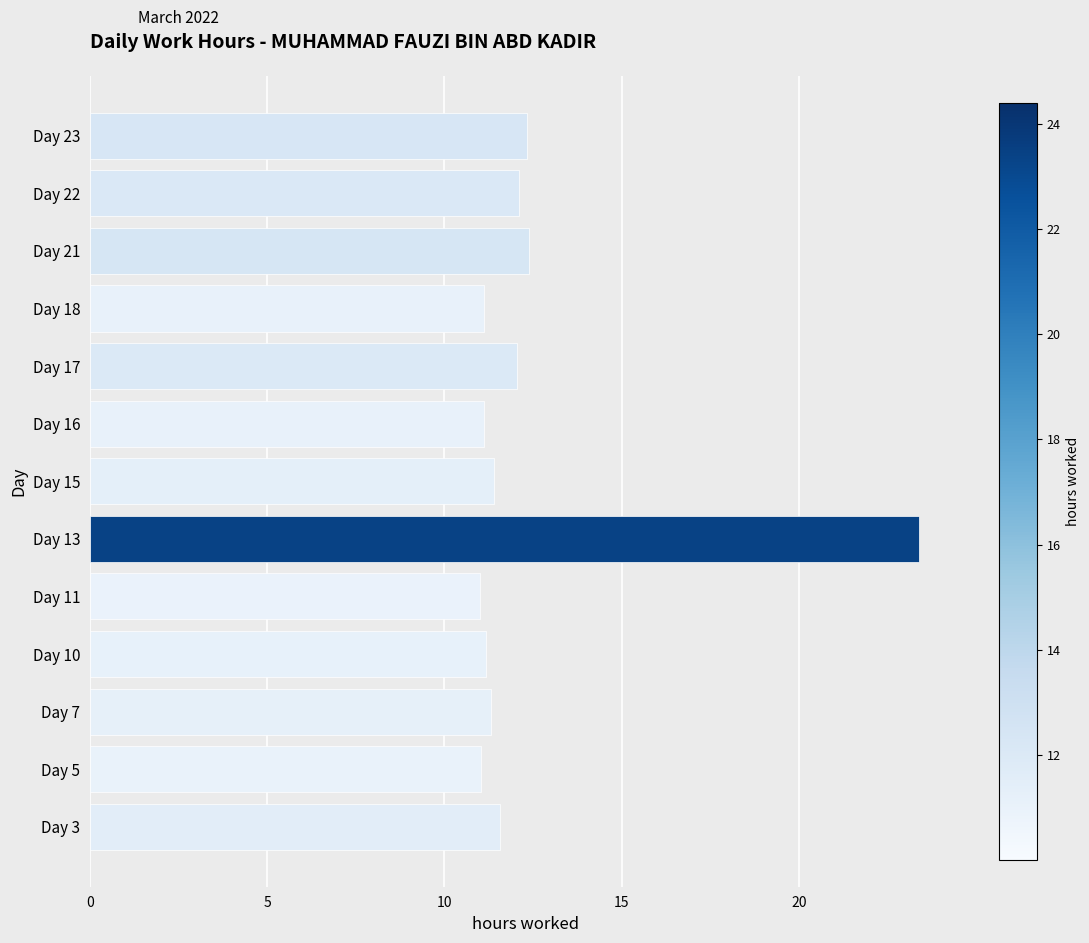

Is it true that the value at Day 7 is 4.5?

False